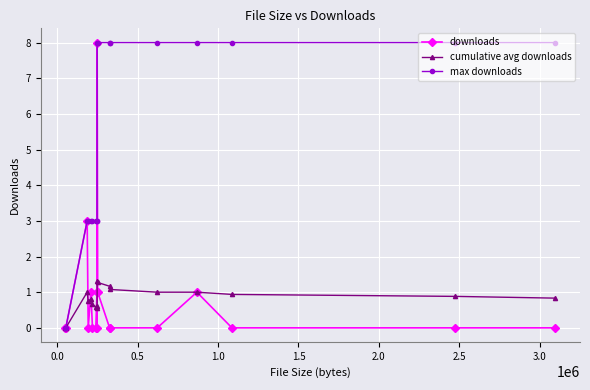

What is the highest value of the max downloads series?

8.0